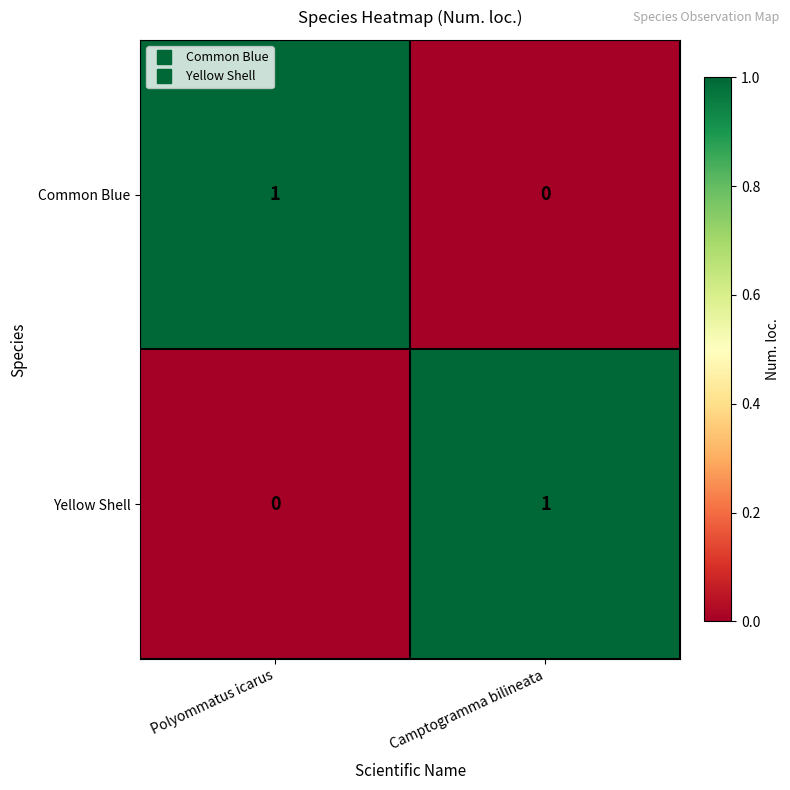

Reading right to left, list all the values displayed in this chart.

Common Blue: Camptogramma bilineata=0	Polyommatus icarus=1
Yellow Shell: Camptogramma bilineata=1	Polyommatus icarus=0